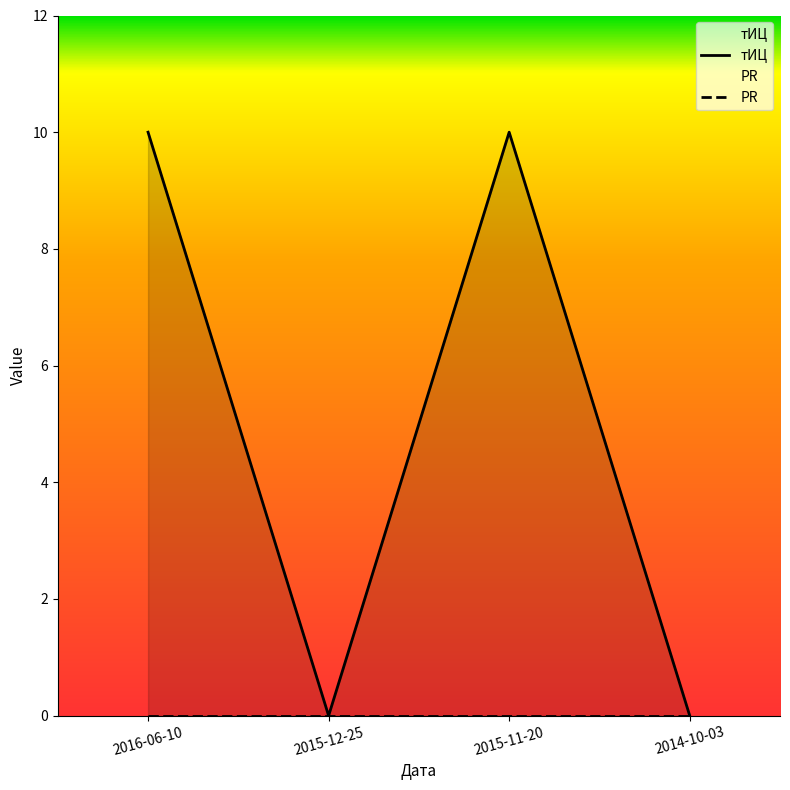

True or false: the data shows 18 at 2016-06-10.

False